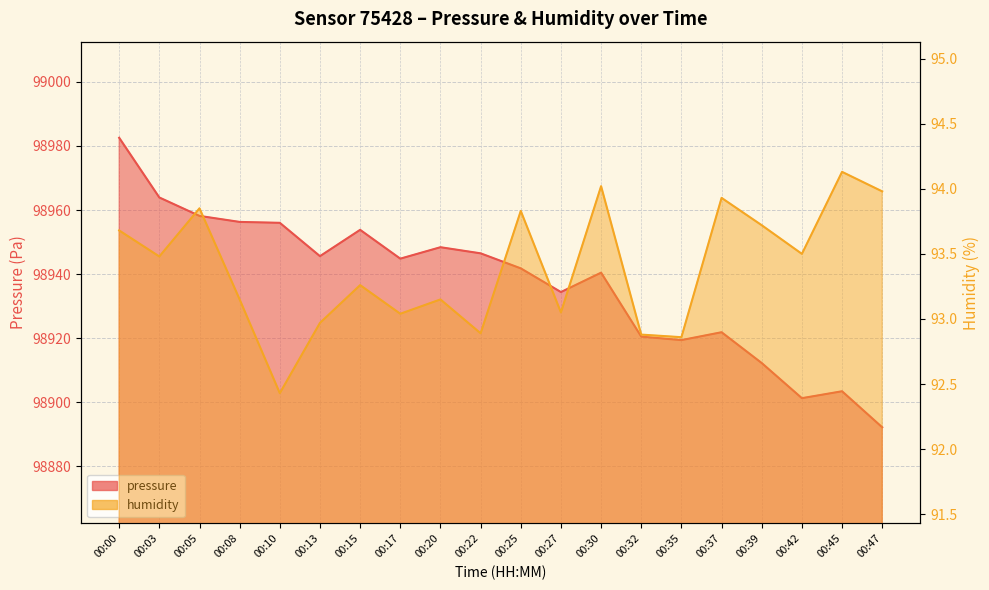

How many data points in pressure are above 98944?

10